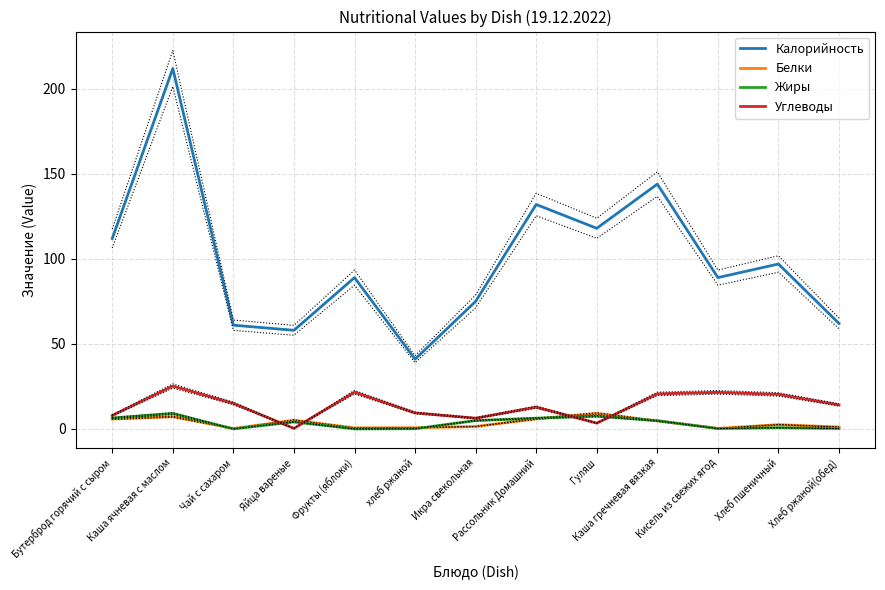

True or false: Углеводы and Калорийность cross at least once.

False